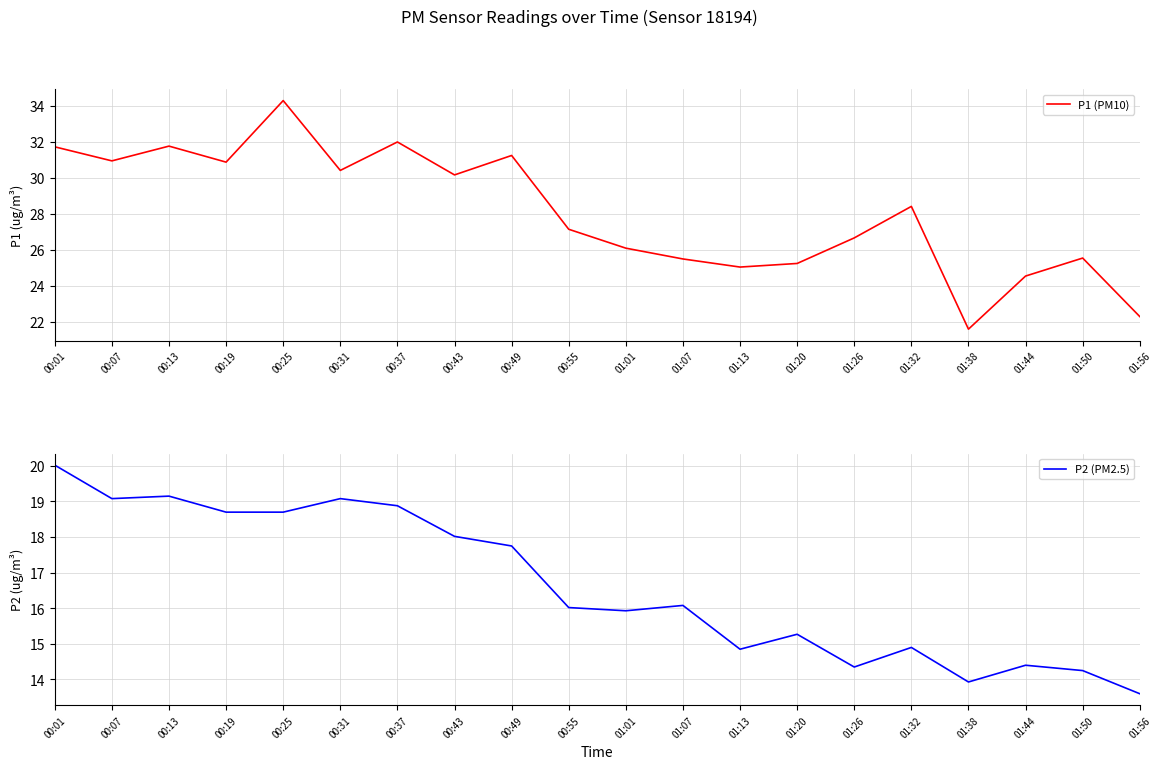

Is it true that P1 (PM10) equals 51.0 at 00:07?

False